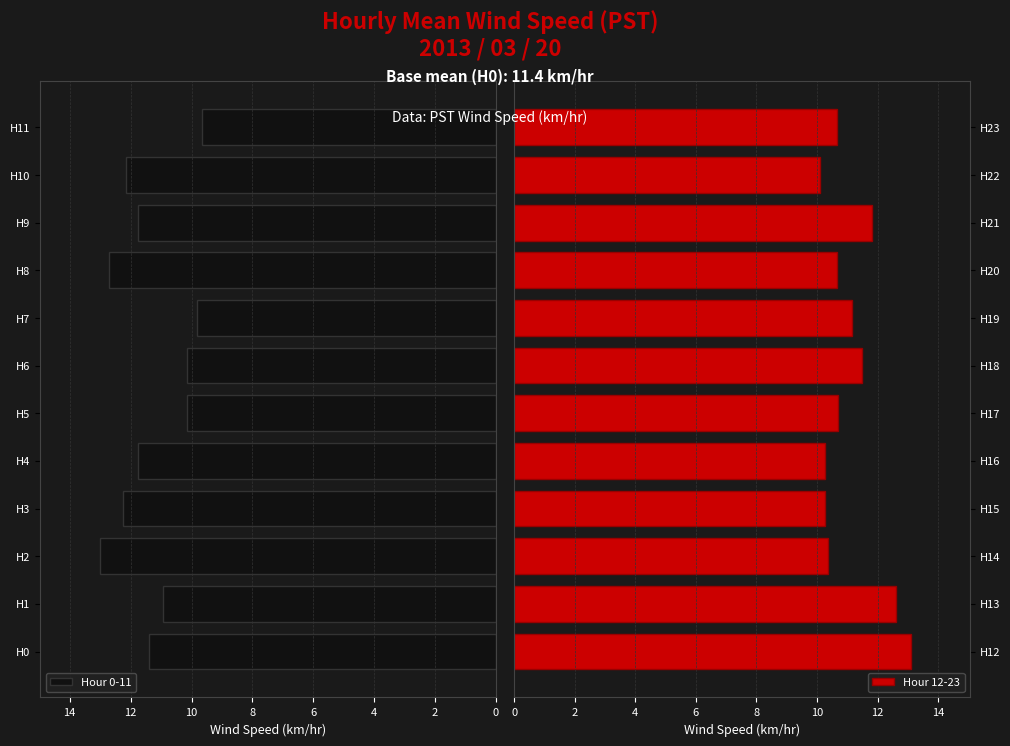

Which category has the highest value in the Hour 0-11 series?

H2